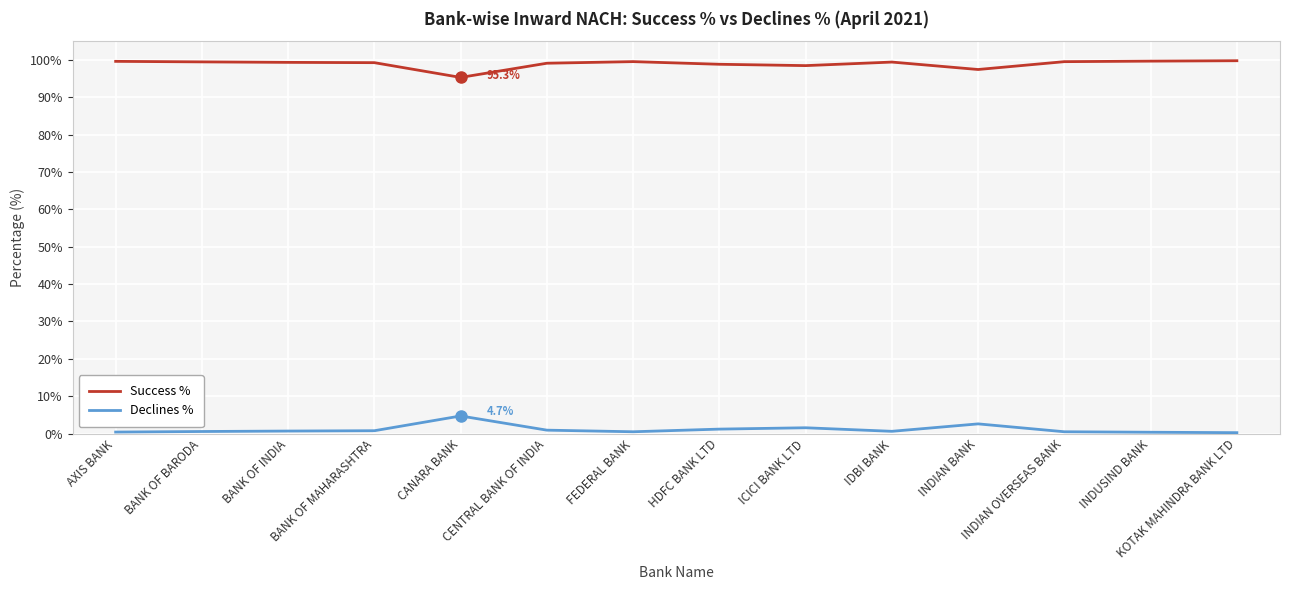

The Success % series shows 62.1 at INDIAN OVERSEAS BANK. True or false?

False